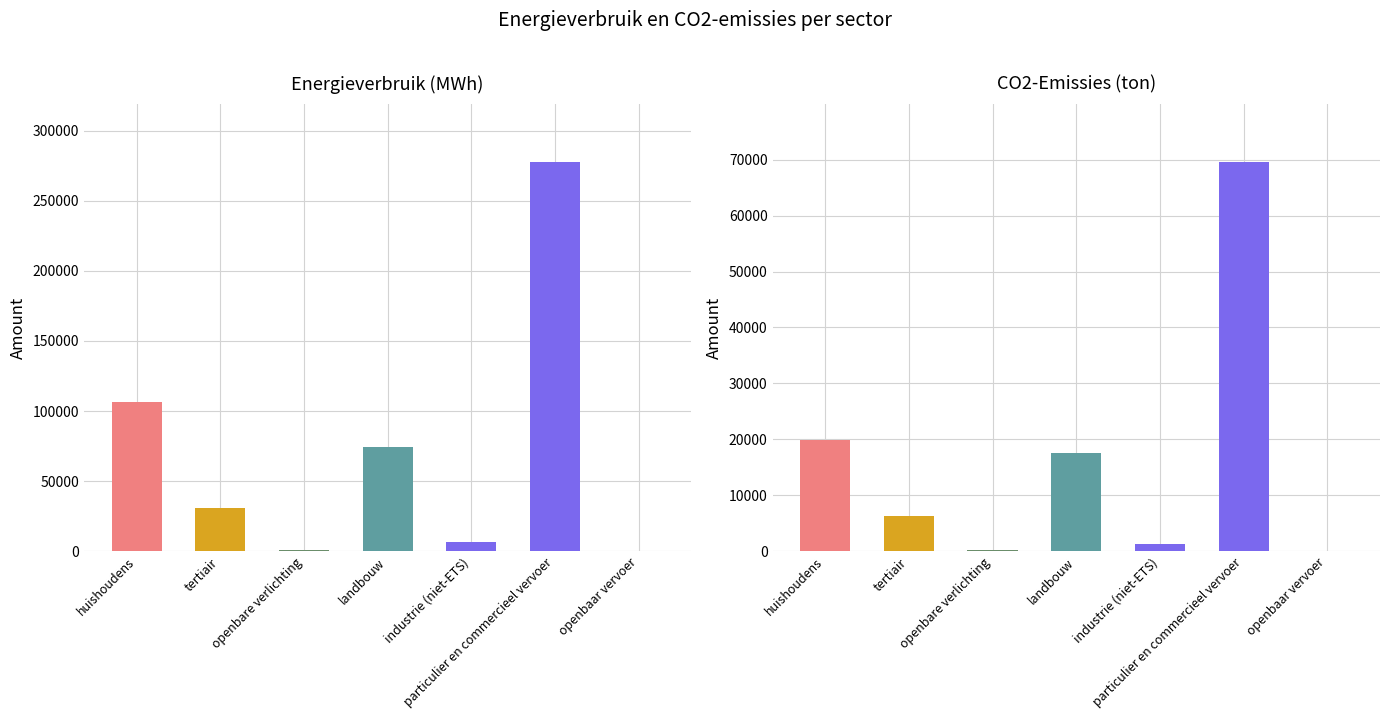

What is the label of the 4th bar from the right?

landbouw